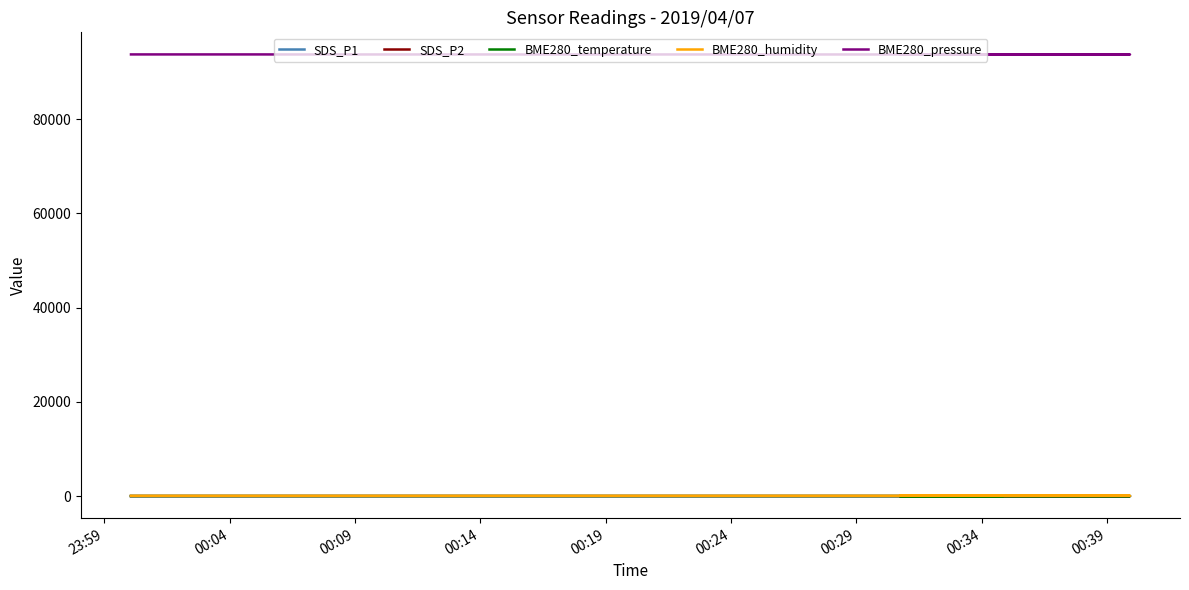

What is the average value of the SDS_P1 series?

6.2